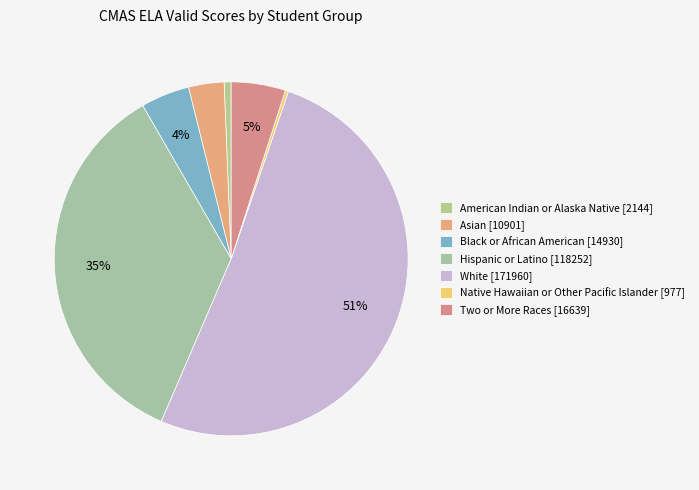

Count the number of slices in the pie.

7